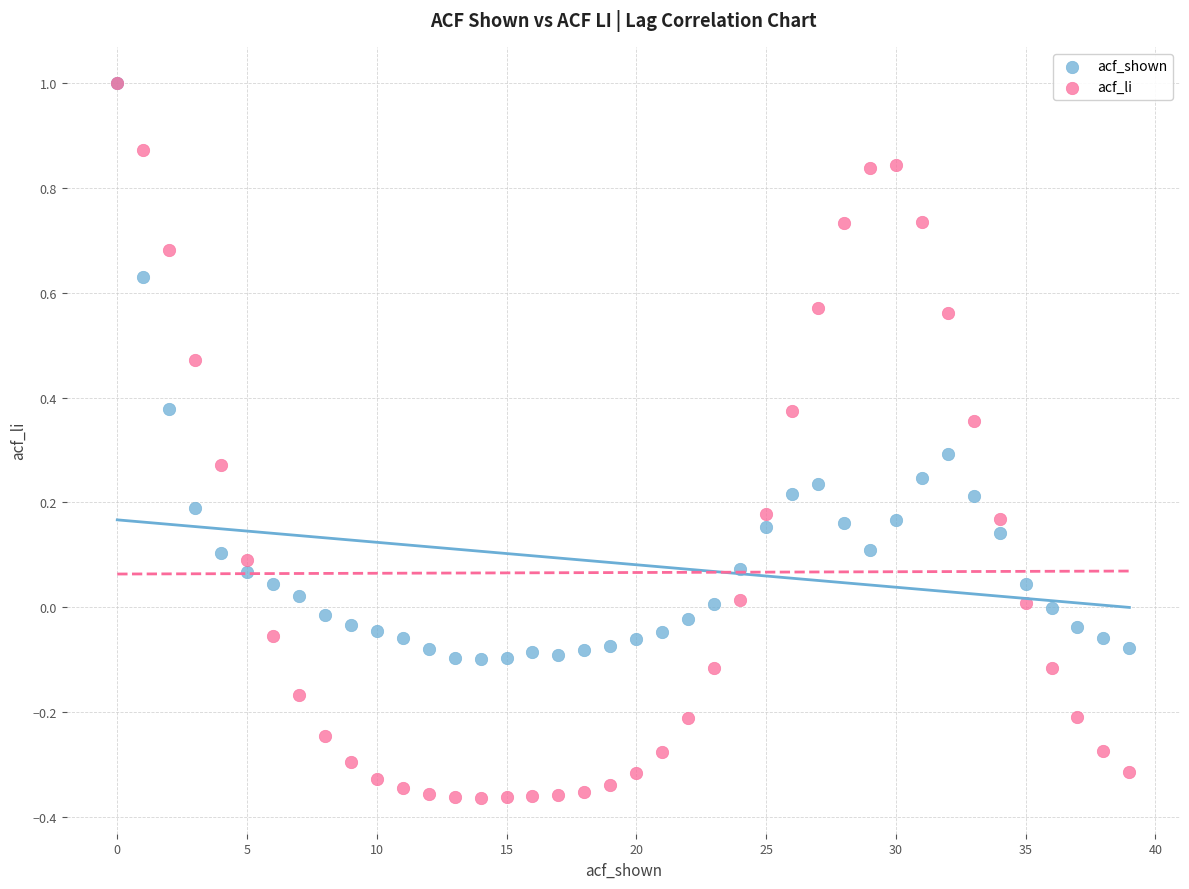

Which series contains the lowest Y value?

acf_li